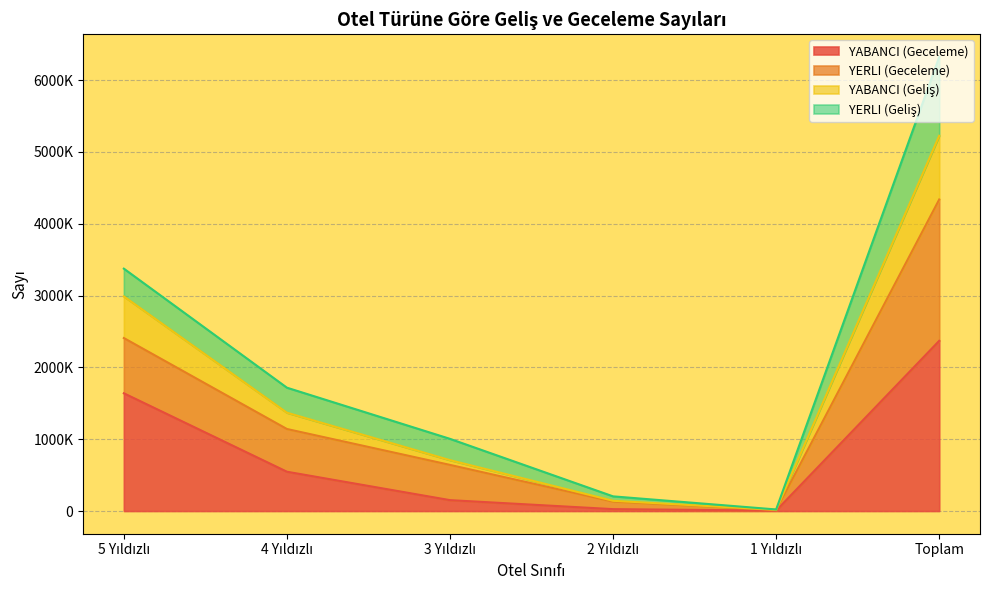

Is it true that YABANCI (Geliş) equals 25599 at 1 Yıldızlı?

False